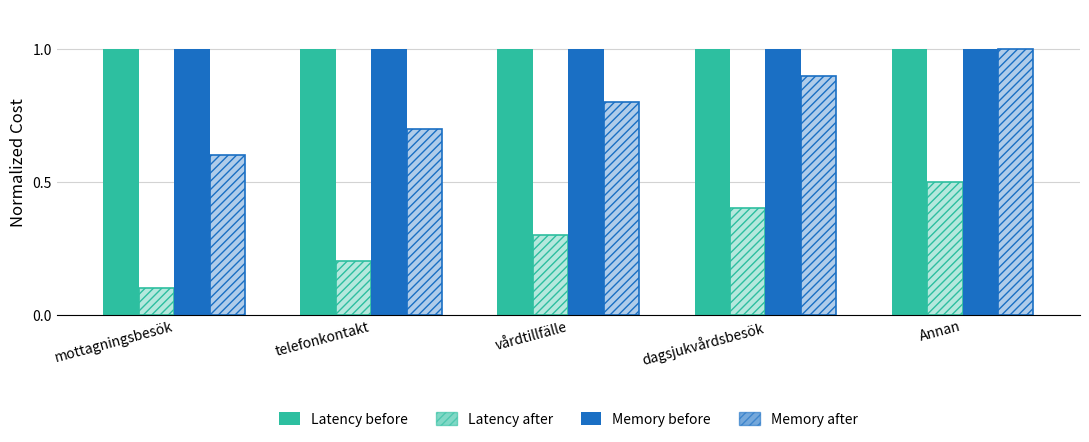

How many series are shown in this chart?

4